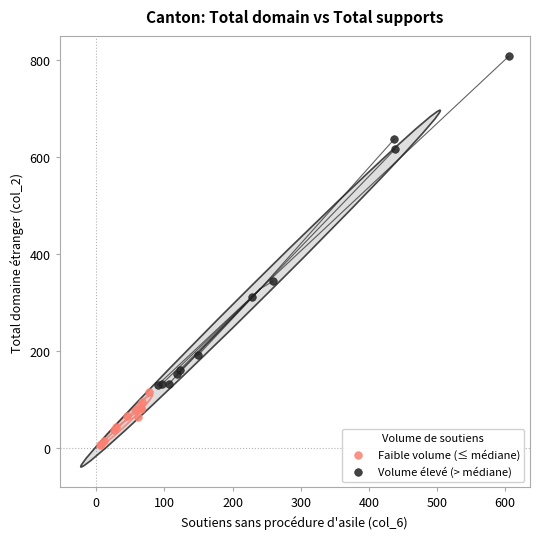

Which series has the widest spread of Y values?

Volume élevé (> médiane)